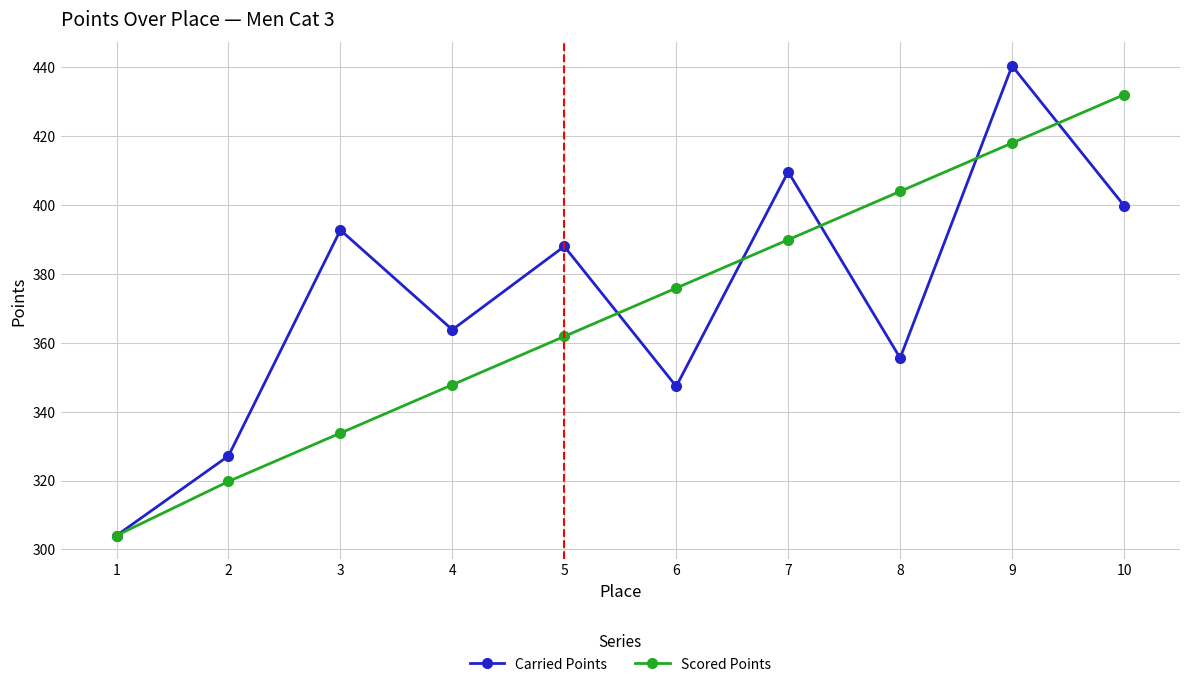

Where does the Scored Points series first go above 375?

6